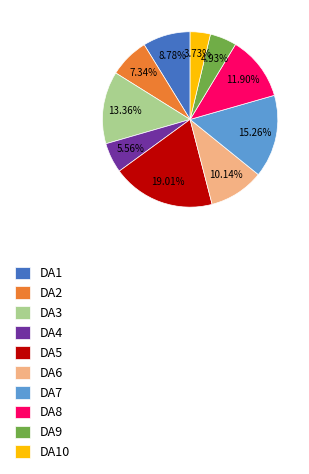

To the nearest percent, what percentage of the pie is DA4?

6%